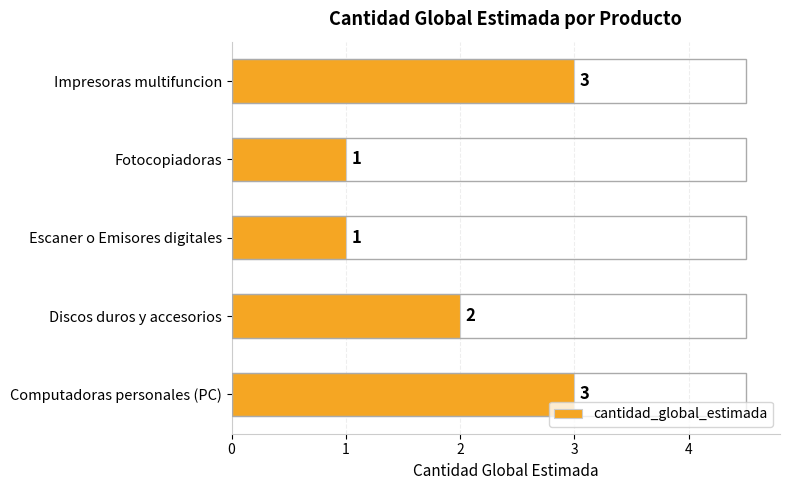

True or false: the data shows 3 at Discos duros y accesorios.

False